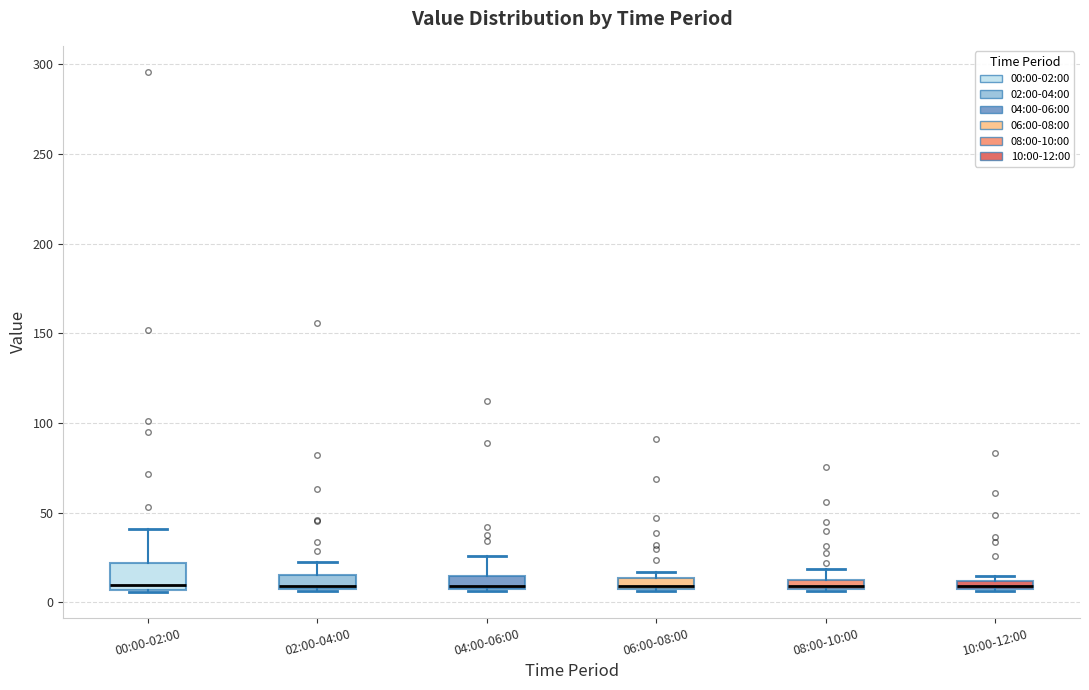

Where is the lower edge of the box for 08:00-10:00 on the y-axis? The values are not printed on the chart, so give them approximately, as read against the axis.

10